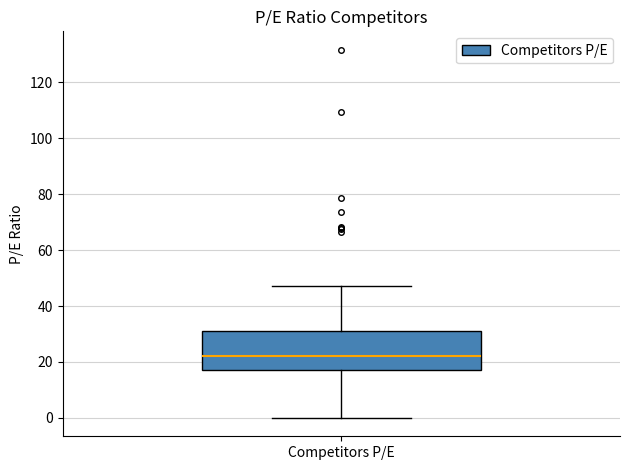

Where does the upper whisker of the box for Competitors P/E end on the y-axis? The values are not printed on the chart, so give them approximately, as read against the axis.

48